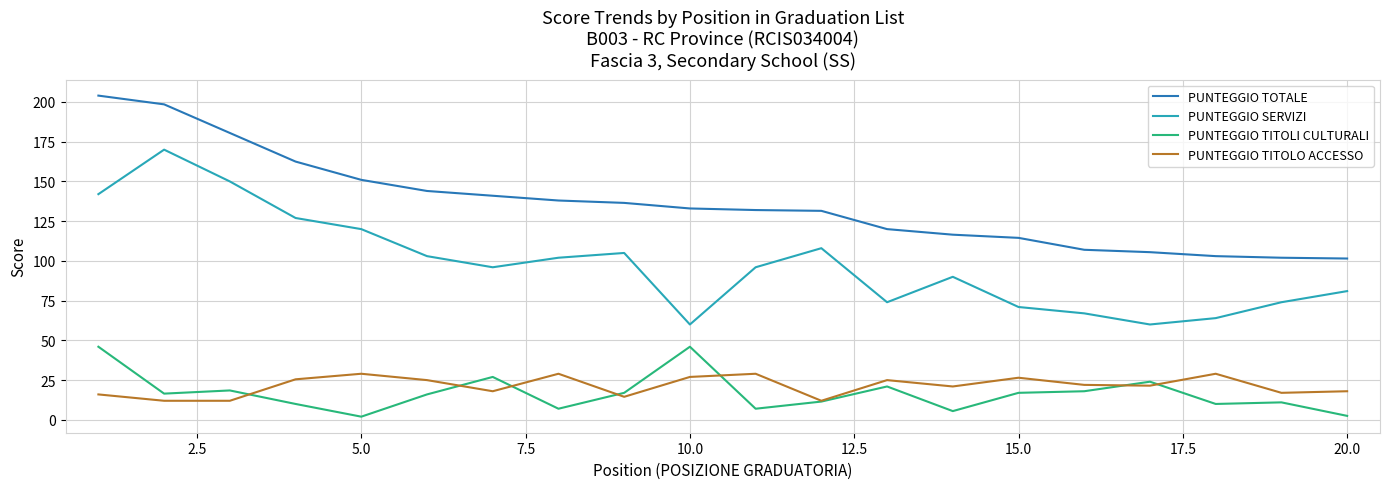

Which series has the largest total across all categories?

PUNTEGGIO TOTALE